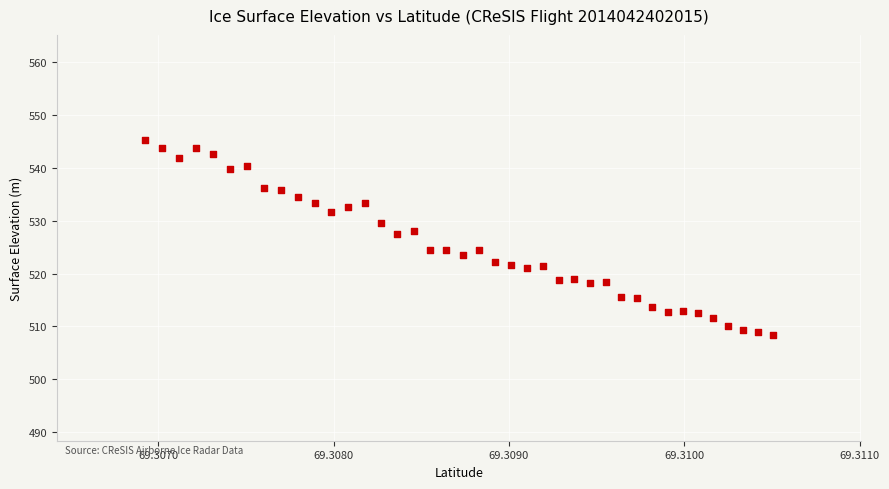

What is the range of Y values (max minus min)?

36.9